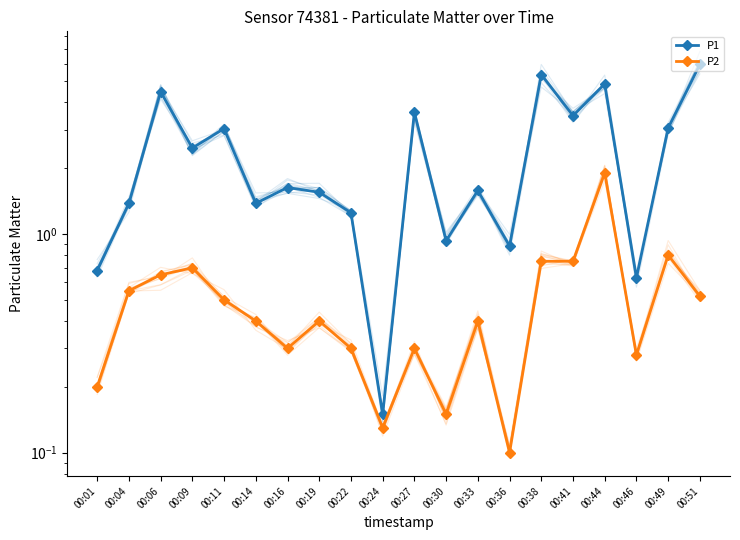

Rank the series by their average value, from highest to lowest.

P1, P2